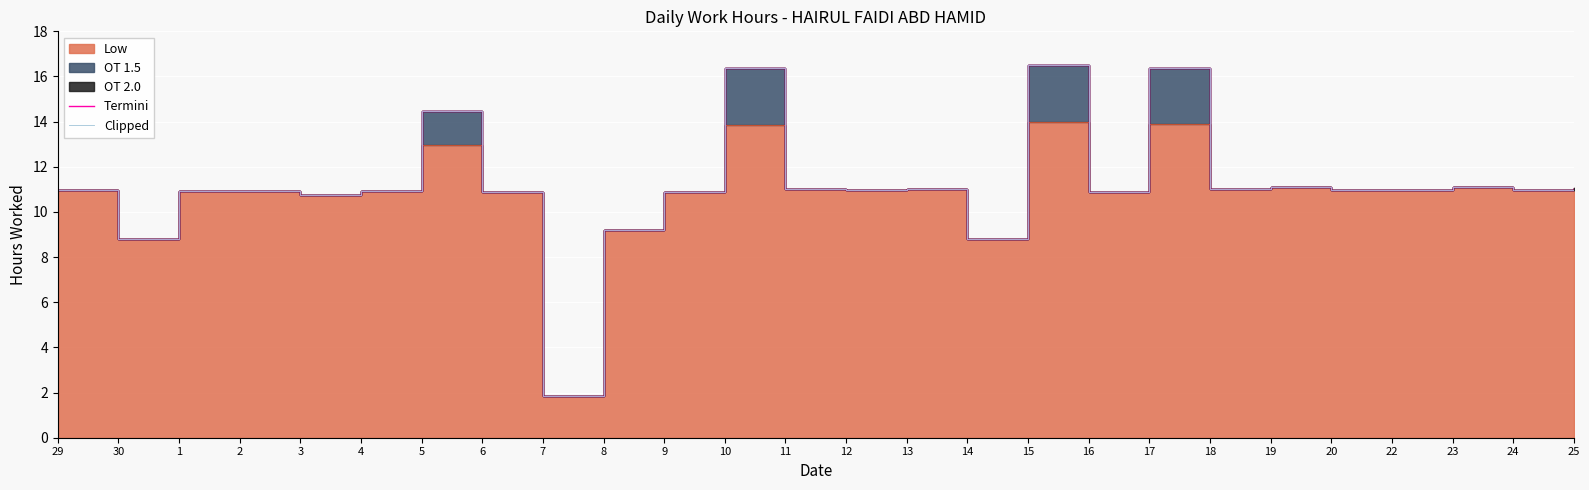

True or false: Clipped and Termini cross at least once.

False